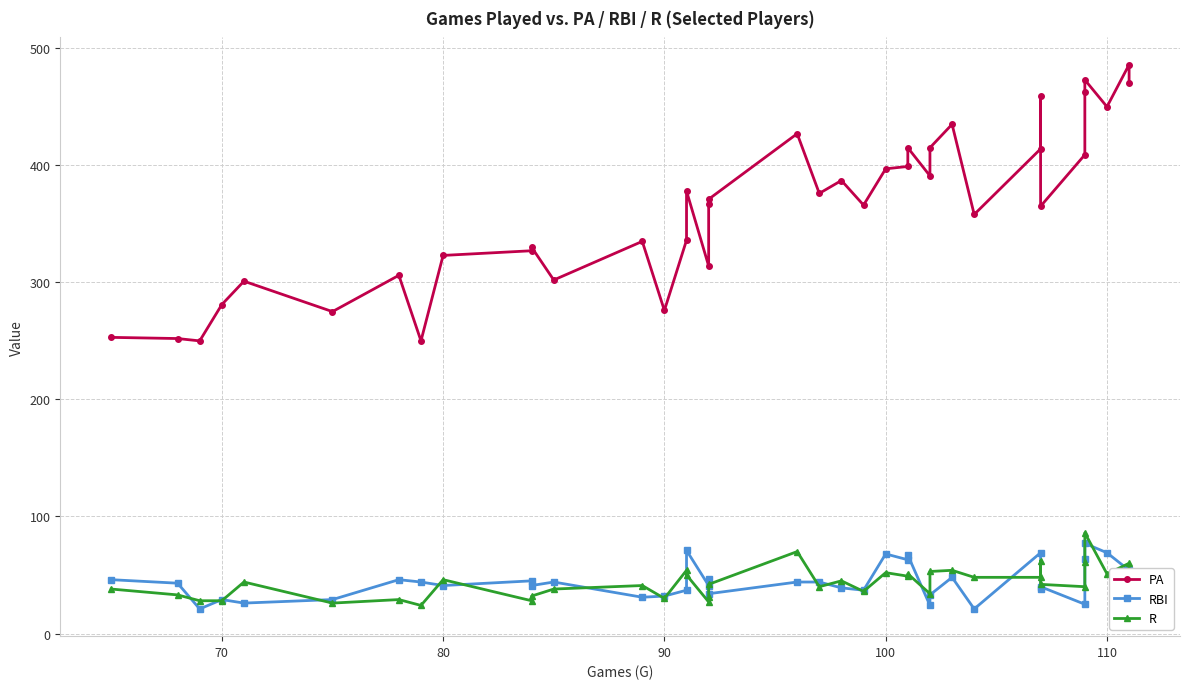

What are all the series names shown in the legend?

PA, RBI, R